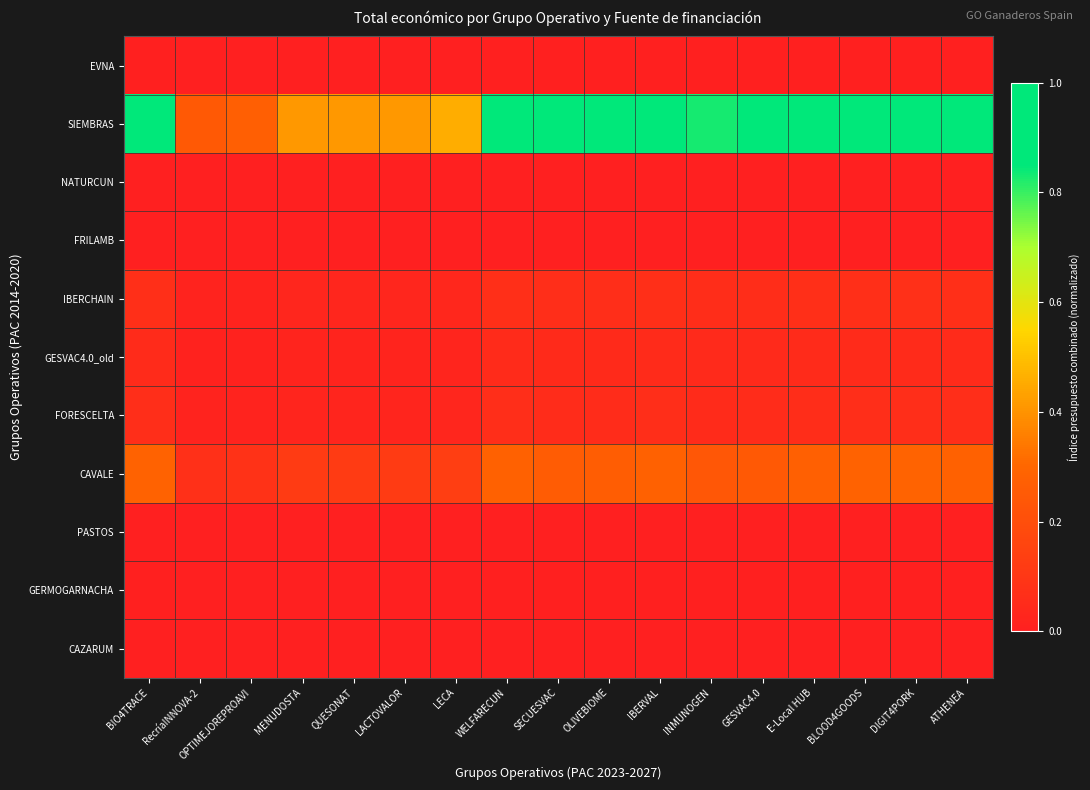

Reading left to right, transcribe all the data shown in this chart.

EVNA: BIO4TRACE=0.0	RecríaINNOVA-2=0.0	OPTIMEJOREPROAVI=0.0	MENUDOSTA=0.0	QUESONAT=0.0	LACTOVALOR=0.0	LECA=0.0	WELFARECUN=0.0	SECUESVAC=0.0	OLIVEBIOME=0.0	IBERVAL=0.0	INMUNOGEN=0.0	GESVAC4.0=0.0	E-Local HUB=0.0	BLOOD4GOODS=0.0	DIGIT4PORK=0.0	ATHENEA=0.0
SIEMBRAS: BIO4TRACE=1.0	RecríaINNOVA-2=0.2	OPTIMEJOREPROAVI=0.3	MENUDOSTA=0.4	QUESONAT=0.4	LACTOVALOR=0.4	LECA=0.5	WELFARECUN=1.0	SECUESVAC=0.9	OLIVEBIOME=0.9	IBERVAL=1.0	INMUNOGEN=0.8	GESVAC4.0=0.9	E-Local HUB=1.0	BLOOD4GOODS=1.0	DIGIT4PORK=1.0	ATHENEA=1.0
NATURCUN: BIO4TRACE=0.0	RecríaINNOVA-2=0.0	OPTIMEJOREPROAVI=0.0	MENUDOSTA=0.0	QUESONAT=0.0	LACTOVALOR=0.0	LECA=0.0	WELFARECUN=0.0	SECUESVAC=0.0	OLIVEBIOME=0.0	IBERVAL=0.0	INMUNOGEN=0.0	GESVAC4.0=0.0	E-Local HUB=0.0	BLOOD4GOODS=0.0	DIGIT4PORK=0.0	ATHENEA=0.0
FRILAMB: BIO4TRACE=0.0	RecríaINNOVA-2=0.0	OPTIMEJOREPROAVI=0.0	MENUDOSTA=0.0	QUESONAT=0.0	LACTOVALOR=0.0	LECA=0.0	WELFARECUN=0.0	SECUESVAC=0.0	OLIVEBIOME=0.0	IBERVAL=0.0	INMUNOGEN=0.0	GESVAC4.0=0.0	E-Local HUB=0.0	BLOOD4GOODS=0.0	DIGIT4PORK=0.0	ATHENEA=0.0
IBERCHAIN: BIO4TRACE=0.1	RecríaINNOVA-2=0.0	OPTIMEJOREPROAVI=0.0	MENUDOSTA=0.0	QUESONAT=0.0	LACTOVALOR=0.0	LECA=0.0	WELFARECUN=0.1	SECUESVAC=0.1	OLIVEBIOME=0.1	IBERVAL=0.1	INMUNOGEN=0.1	GESVAC4.0=0.1	E-Local HUB=0.1	BLOOD4GOODS=0.1	DIGIT4PORK=0.1	ATHENEA=0.1
GESVAC4.0_old: BIO4TRACE=0.1	RecríaINNOVA-2=0.0	OPTIMEJOREPROAVI=0.0	MENUDOSTA=0.0	QUESONAT=0.0	LACTOVALOR=0.0	LECA=0.0	WELFARECUN=0.1	SECUESVAC=0.0	OLIVEBIOME=0.0	IBERVAL=0.1	INMUNOGEN=0.0	GESVAC4.0=0.0	E-Local HUB=0.1	BLOOD4GOODS=0.1	DIGIT4PORK=0.1	ATHENEA=0.1
FORESCELTA: BIO4TRACE=0.1	RecríaINNOVA-2=0.0	OPTIMEJOREPROAVI=0.0	MENUDOSTA=0.0	QUESONAT=0.0	LACTOVALOR=0.0	LECA=0.0	WELFARECUN=0.1	SECUESVAC=0.1	OLIVEBIOME=0.1	IBERVAL=0.1	INMUNOGEN=0.1	GESVAC4.0=0.1	E-Local HUB=0.1	BLOOD4GOODS=0.1	DIGIT4PORK=0.1	ATHENEA=0.1
CAVALE: BIO4TRACE=0.3	RecríaINNOVA-2=0.1	OPTIMEJOREPROAVI=0.1	MENUDOSTA=0.1	QUESONAT=0.1	LACTOVALOR=0.1	LECA=0.1	WELFARECUN=0.3	SECUESVAC=0.3	OLIVEBIOME=0.3	IBERVAL=0.3	INMUNOGEN=0.2	GESVAC4.0=0.2	E-Local HUB=0.3	BLOOD4GOODS=0.3	DIGIT4PORK=0.3	ATHENEA=0.3
PASTOS: BIO4TRACE=0.0	RecríaINNOVA-2=0.0	OPTIMEJOREPROAVI=0.0	MENUDOSTA=0.0	QUESONAT=0.0	LACTOVALOR=0.0	LECA=0.0	WELFARECUN=0.0	SECUESVAC=0.0	OLIVEBIOME=0.0	IBERVAL=0.0	INMUNOGEN=0.0	GESVAC4.0=0.0	E-Local HUB=0.0	BLOOD4GOODS=0.0	DIGIT4PORK=0.0	ATHENEA=0.0
GERMOGARNACHA: BIO4TRACE=0.0	RecríaINNOVA-2=0.0	OPTIMEJOREPROAVI=0.0	MENUDOSTA=0.0	QUESONAT=0.0	LACTOVALOR=0.0	LECA=0.0	WELFARECUN=0.0	SECUESVAC=0.0	OLIVEBIOME=0.0	IBERVAL=0.0	INMUNOGEN=0.0	GESVAC4.0=0.0	E-Local HUB=0.0	BLOOD4GOODS=0.0	DIGIT4PORK=0.0	ATHENEA=0.0
CAZARUM: BIO4TRACE=0.0	RecríaINNOVA-2=0.0	OPTIMEJOREPROAVI=0.0	MENUDOSTA=0.0	QUESONAT=0.0	LACTOVALOR=0.0	LECA=0.0	WELFARECUN=0.0	SECUESVAC=0.0	OLIVEBIOME=0.0	IBERVAL=0.0	INMUNOGEN=0.0	GESVAC4.0=0.0	E-Local HUB=0.0	BLOOD4GOODS=0.0	DIGIT4PORK=0.0	ATHENEA=0.0